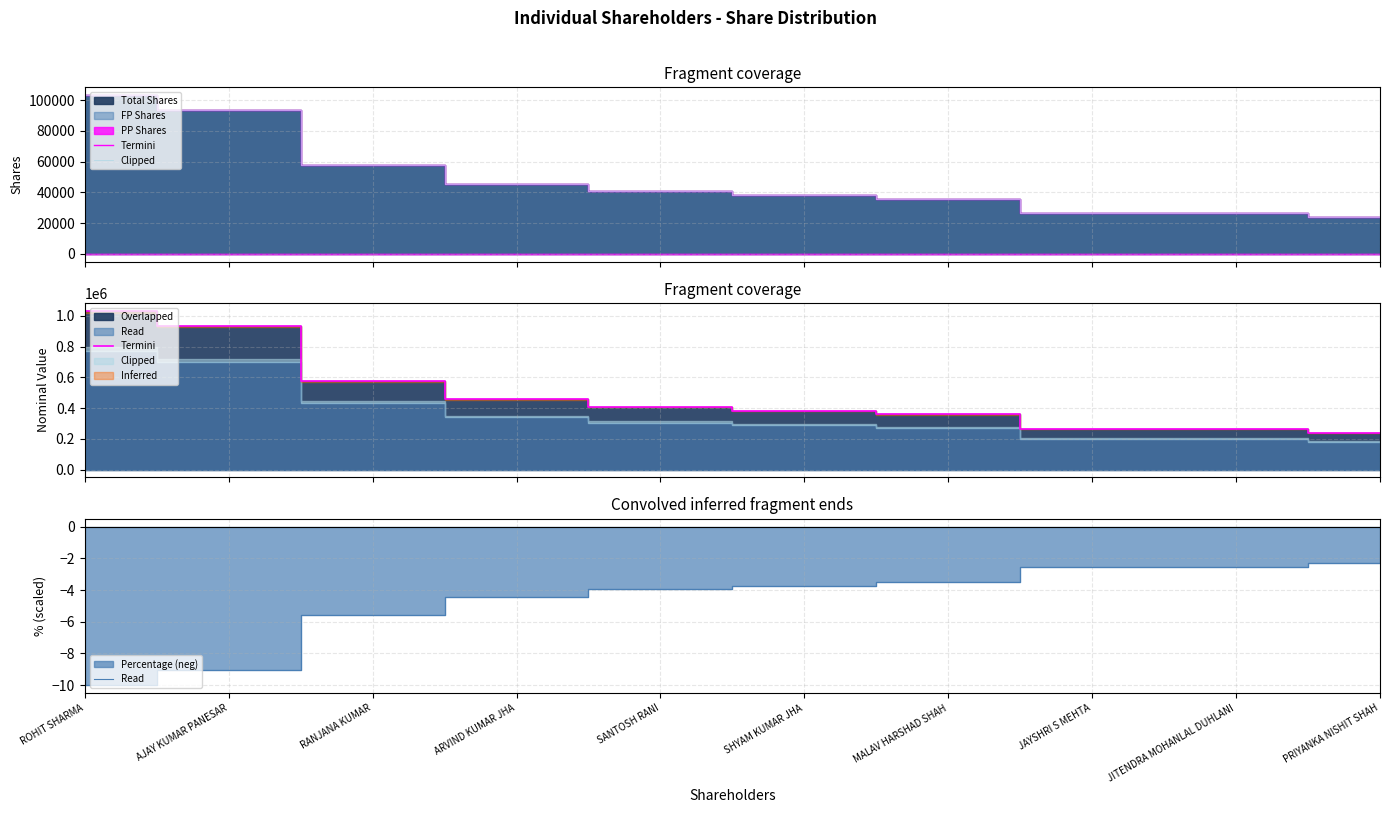

What is the average value of the Termini series?

492000.0